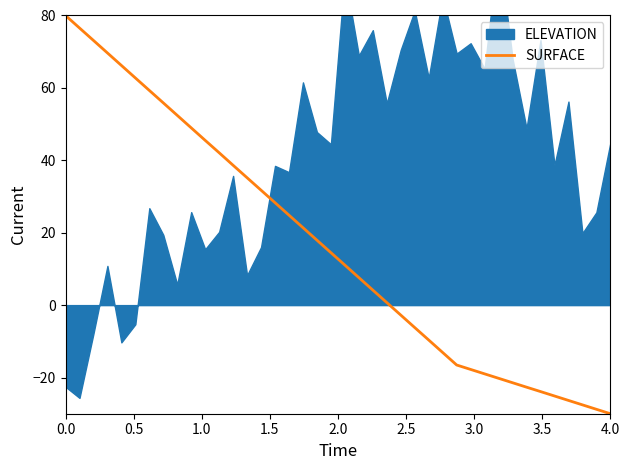

What is the highest value of the SURFACE series?

80.0